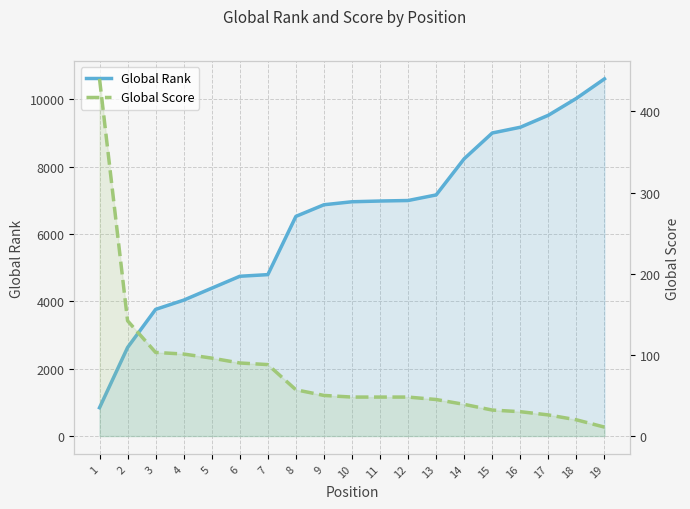

Which category has the lowest value in the Global Score series?

19